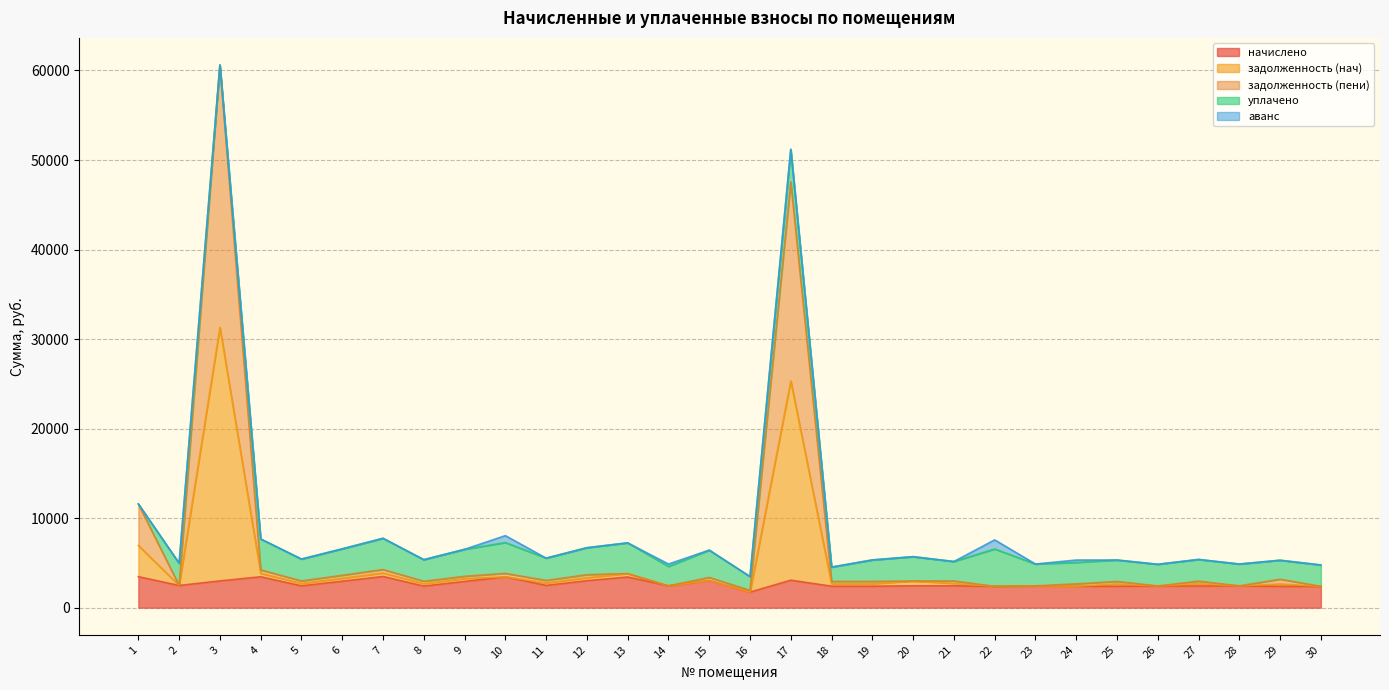

Is the value of задолженность (пени) at 16 greater than the value of задолженность (нач) at 1?

No